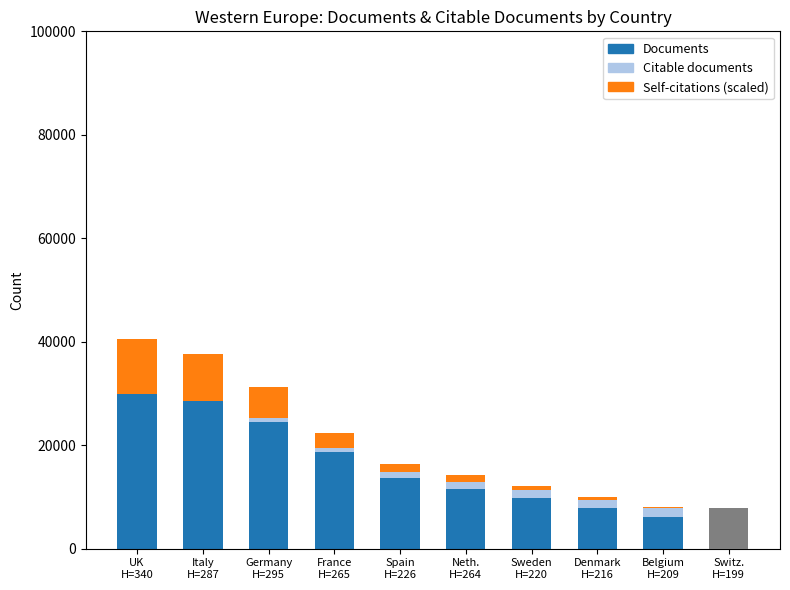

What is the value of the Self-citations (scaled) bar at the 1st from the left?

10722.2